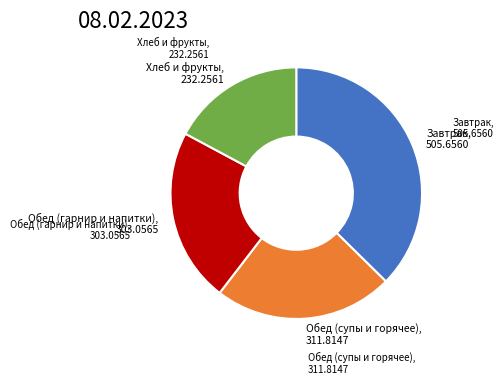

Does any single category account for the majority?

No